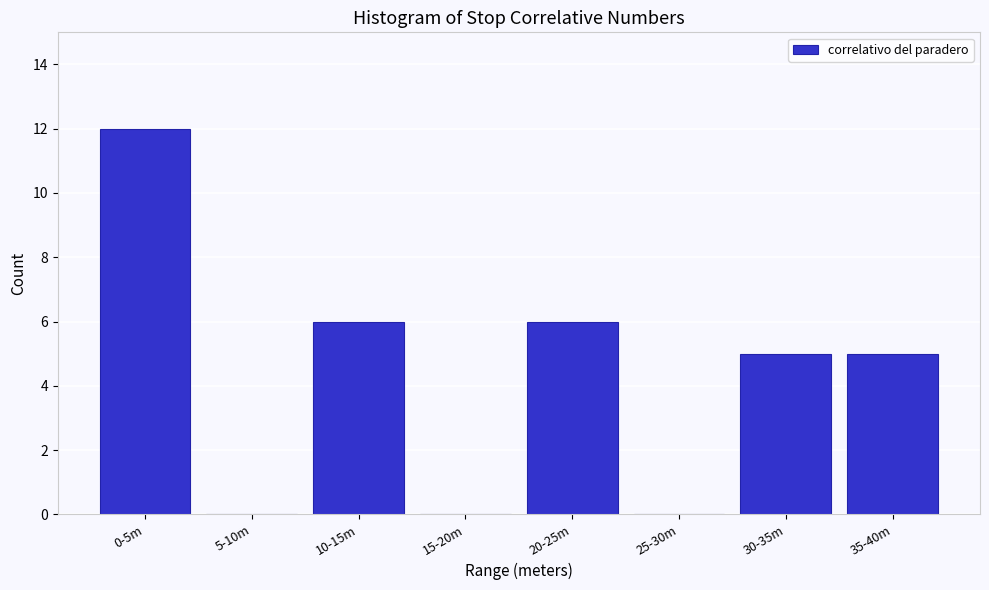

Reading left to right, list all the values displayed in this chart.

0-5m=12	5-10m=0	10-15m=6	15-20m=0	20-25m=6	25-30m=0	30-35m=5	35-40m=5